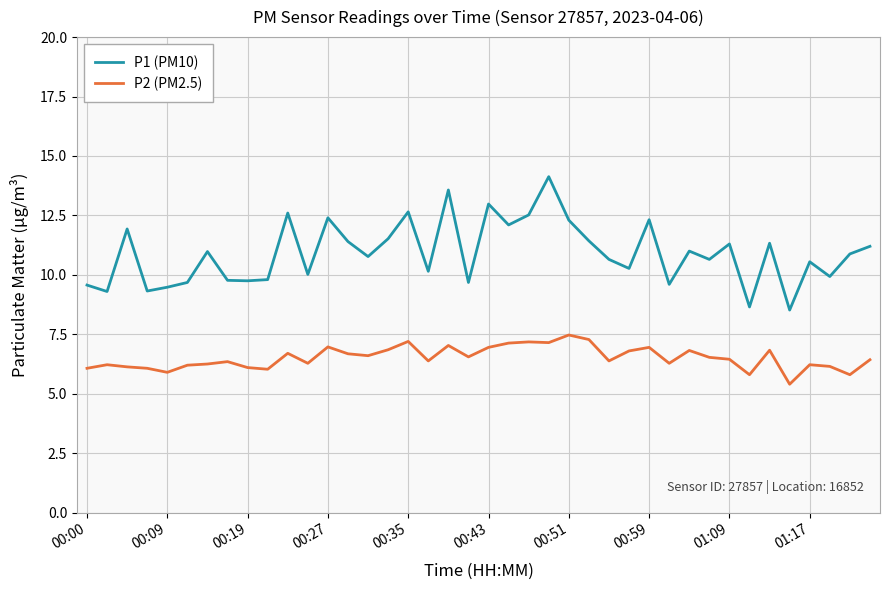

What is the difference between the maximum and second lowest values in the P1 (PM10) series?

5.5